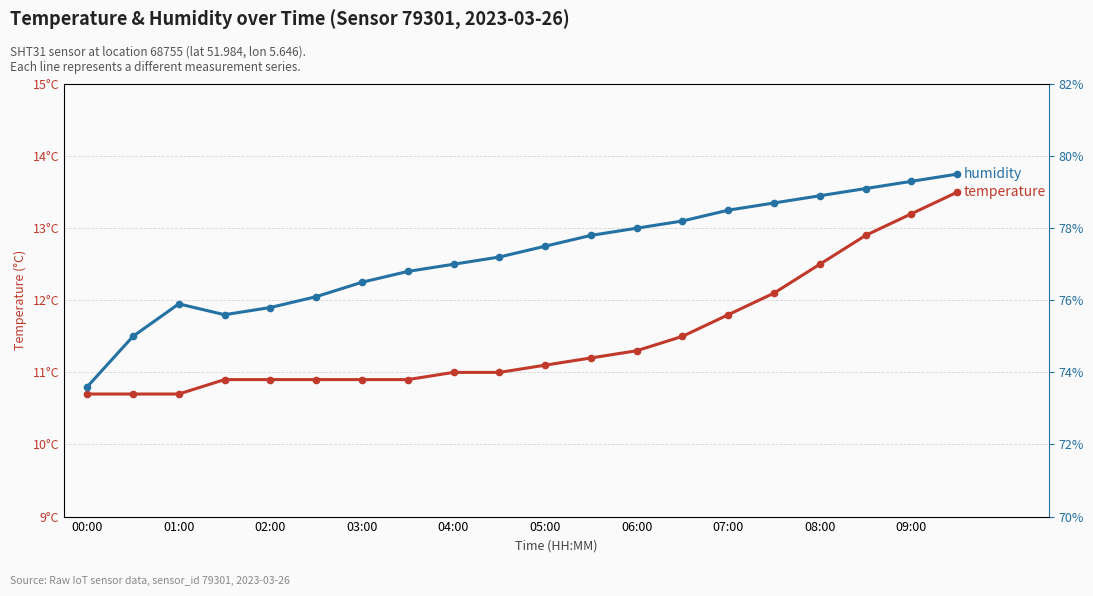

What is the difference between the maximum and minimum values in the temperature series?

2.8